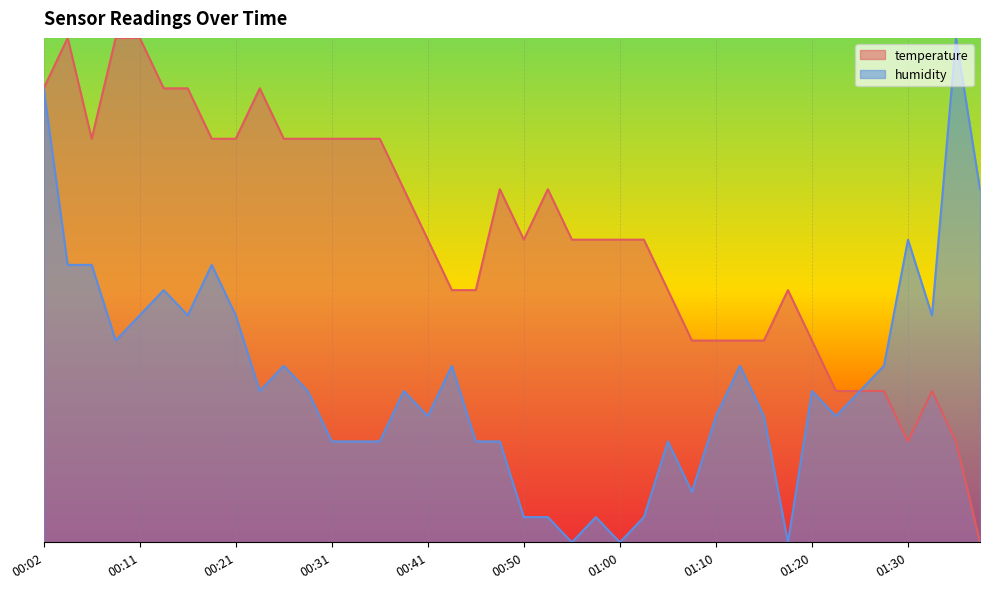

At how many categories does at least one series exceed 0?

40